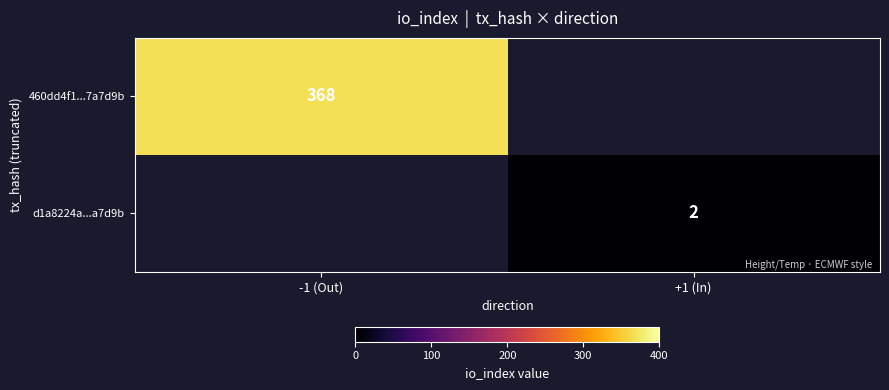

The d1a8224a...a7d9b series shows 2 at +1 (In). True or false?

True